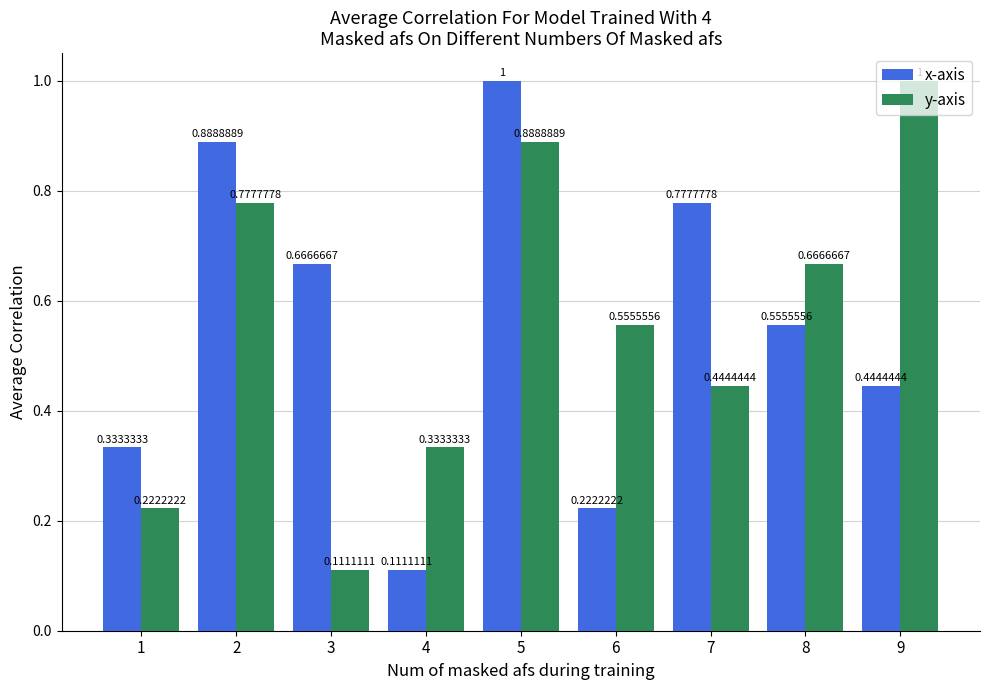

Rank the series at 7 from lowest to highest value.

y-axis, x-axis